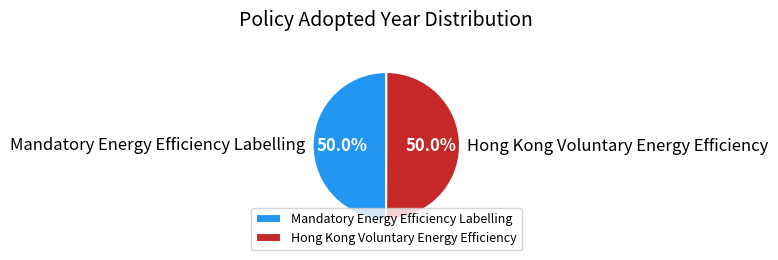

Combined, what portion of the pie is Hong Kong Voluntary Energy Efficiency and Mandatory Energy Efficiency Labelling?

100.0%